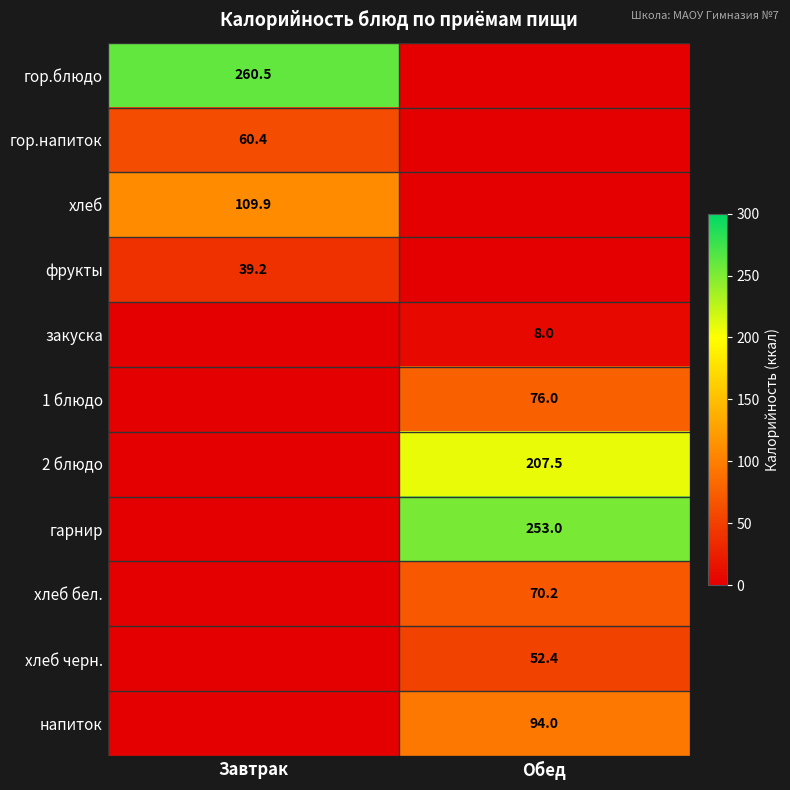

True or false: хлеб черн. has a value of 68.5 at Обед.

False